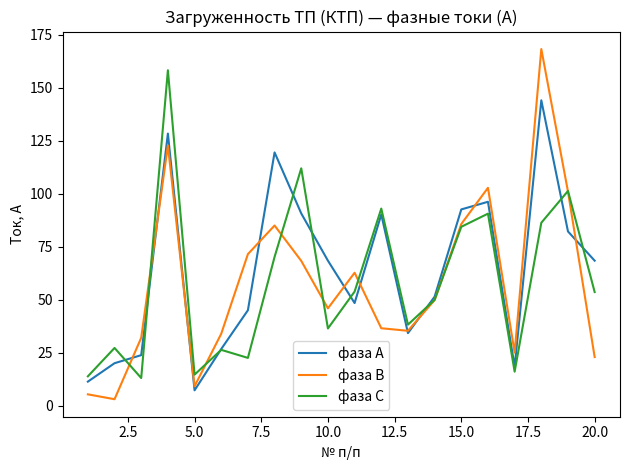

What are all the series names shown in the legend?

фаза А, фаза В, фаза С